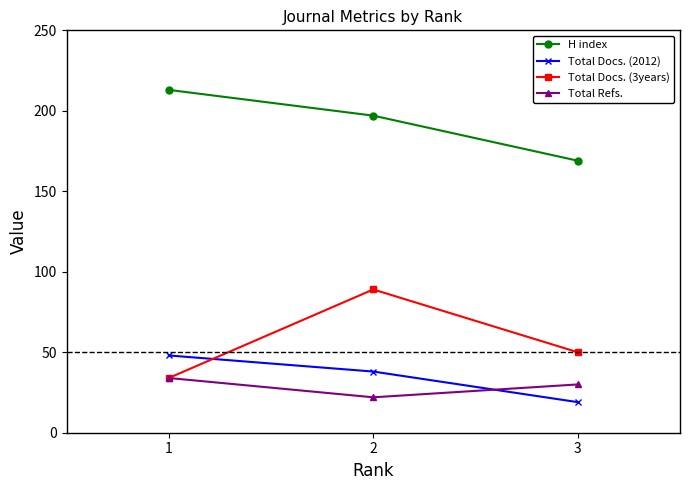

Reading right to left, extract all data points from this chart.

H index: 3=169	2=197	1=213
Total Docs. (2012): 3=19	2=38	1=48
Total Docs. (3years): 3=50	2=89	1=34
Total Refs.: 3=30	2=22	1=34